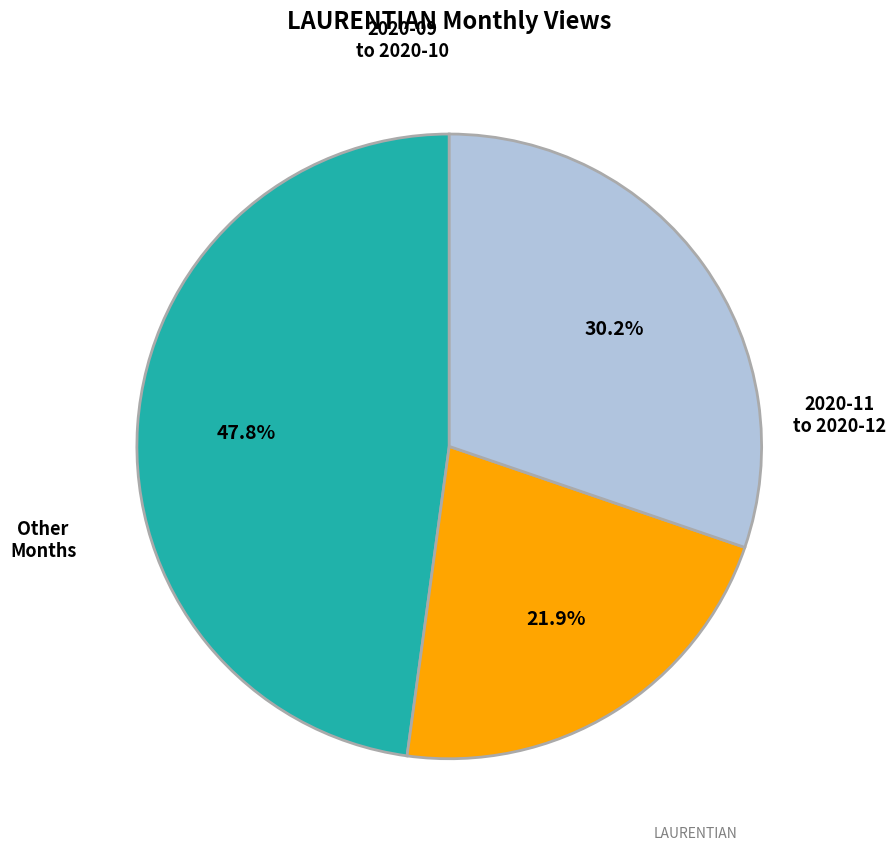

Count the number of slices in the pie.

3